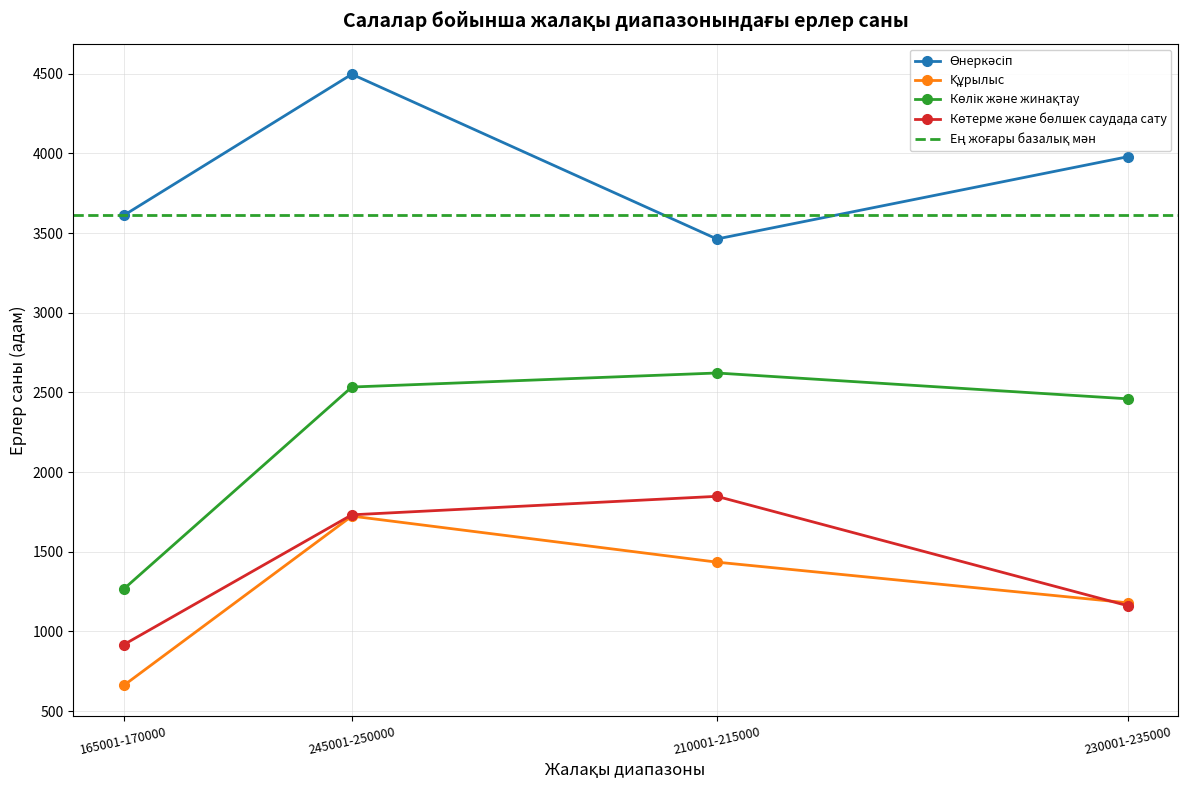

How many lines are shown in the chart?

4